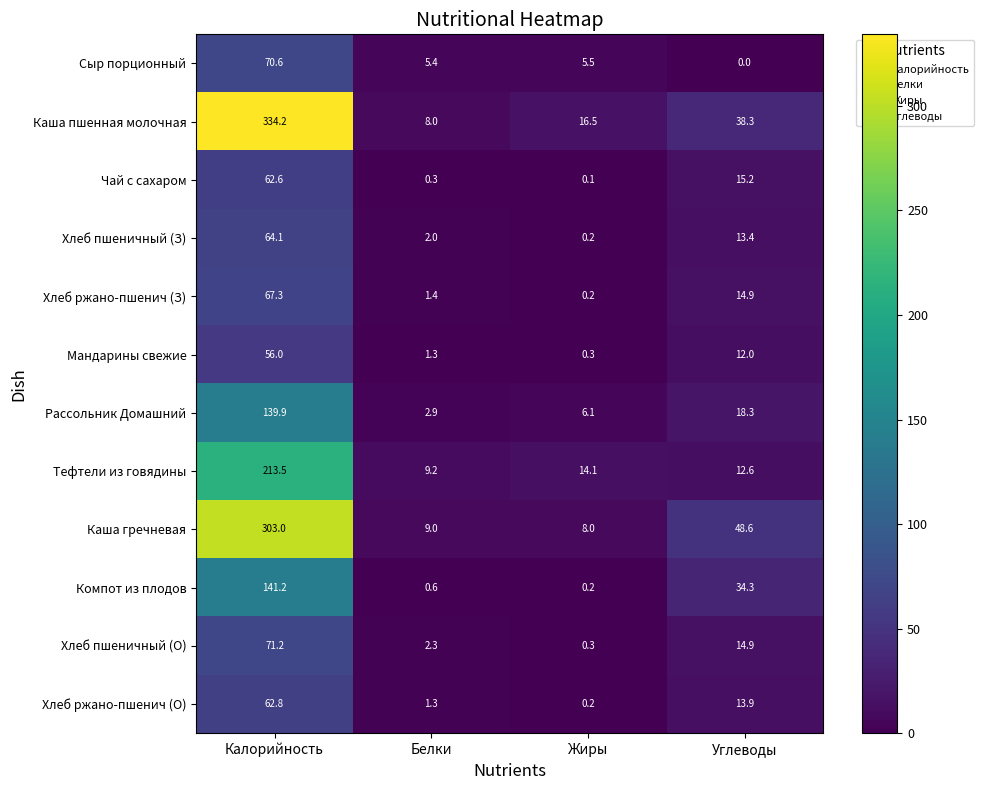

Between Калорийность and Белки, which series saw the biggest shift?

Каша пшенная молочная